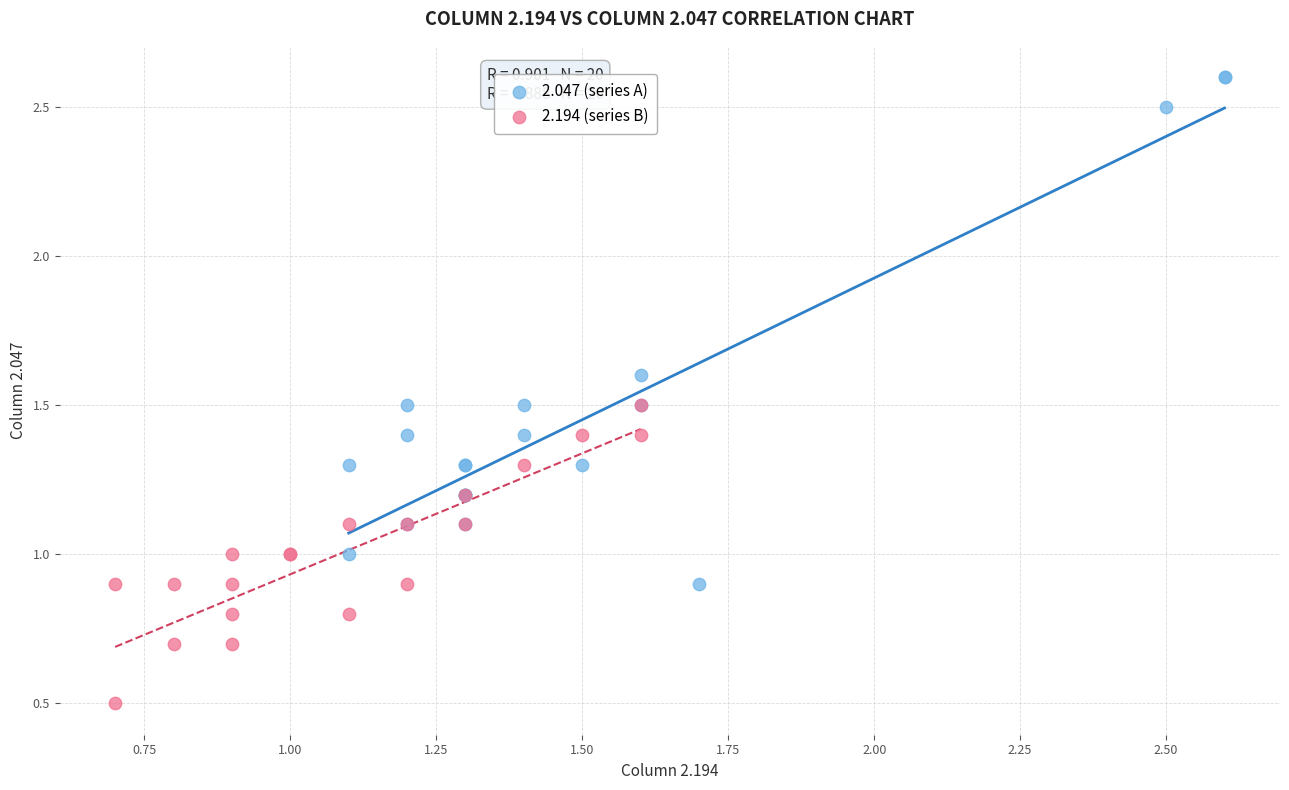

Which series contains the lowest Y value?

2.194 (series B)